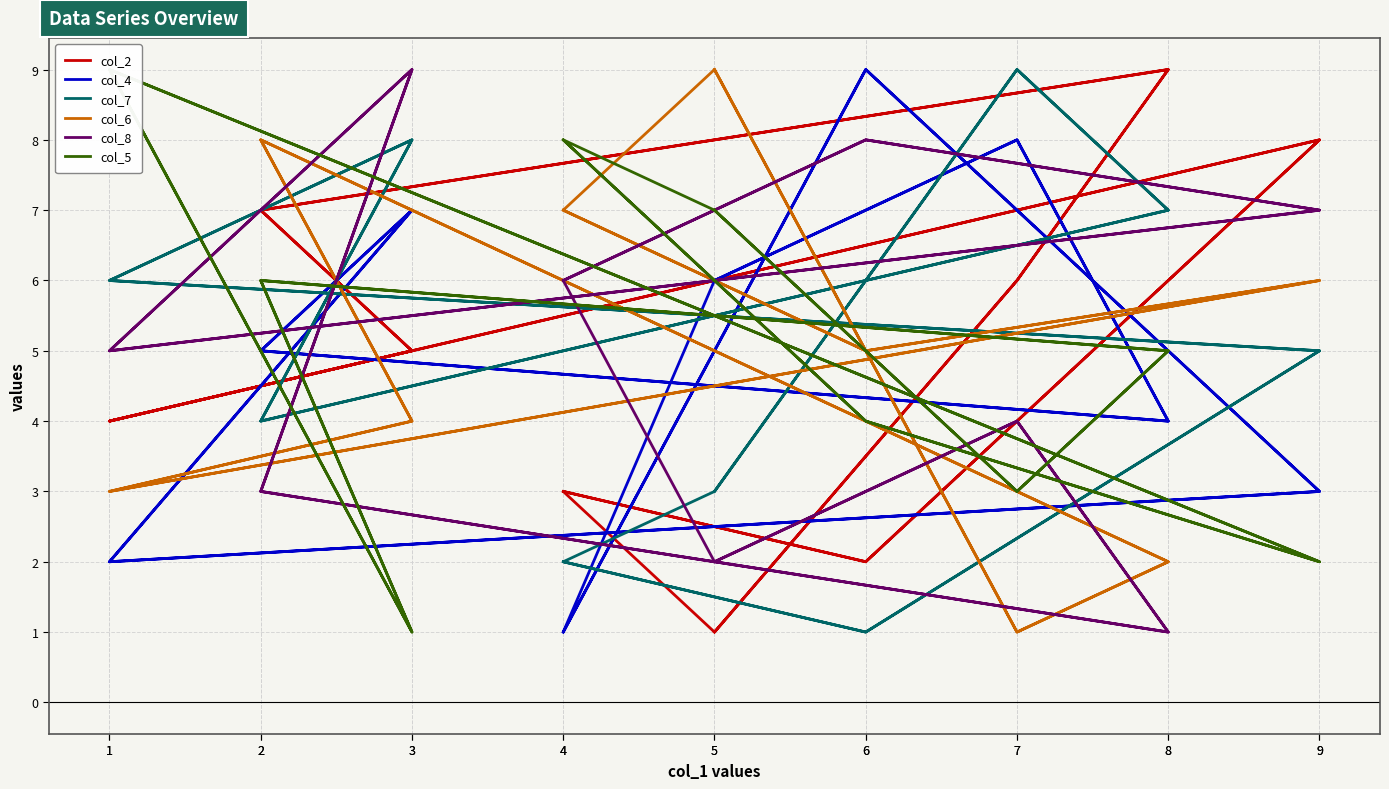

Does the chart have visible grid lines?

Yes